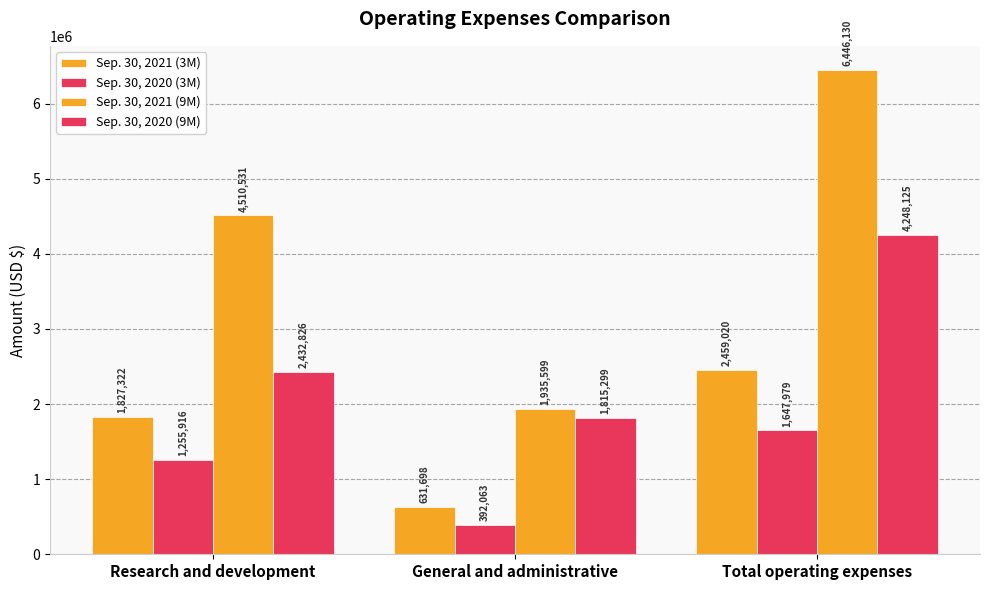

How many bars are there in total?

12